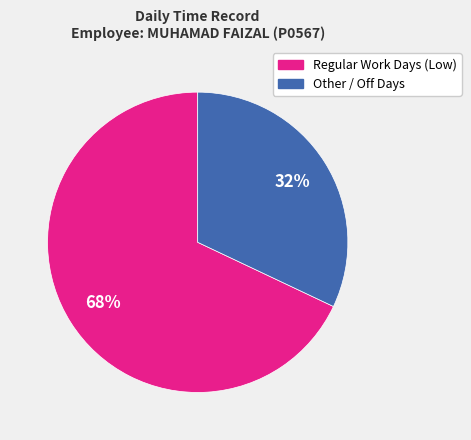

To the nearest percent, what is the difference between the largest and smallest slice percentages?

36%